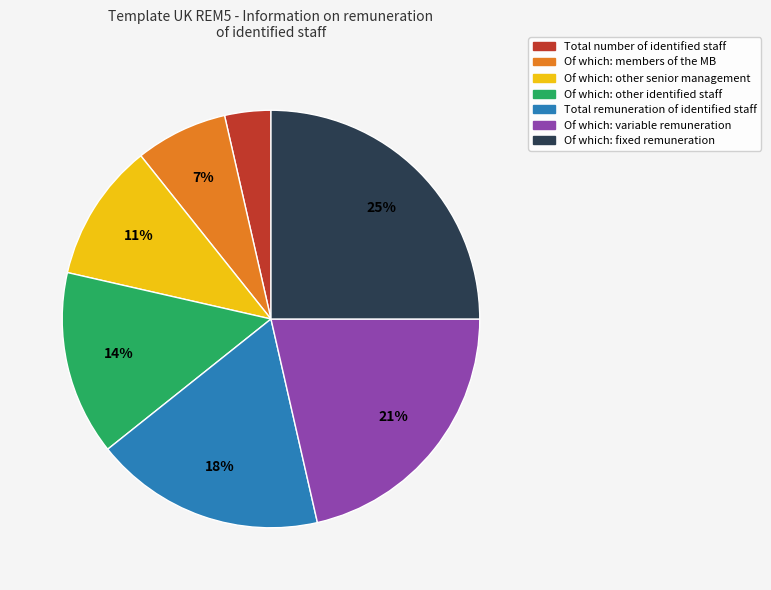

True or false: Of which: fixed remuneration accounts for 12% of the total.

False